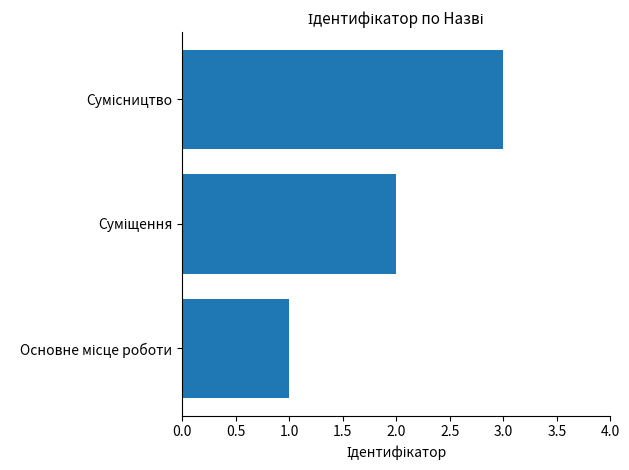

What is the maximum value shown in the chart?

3